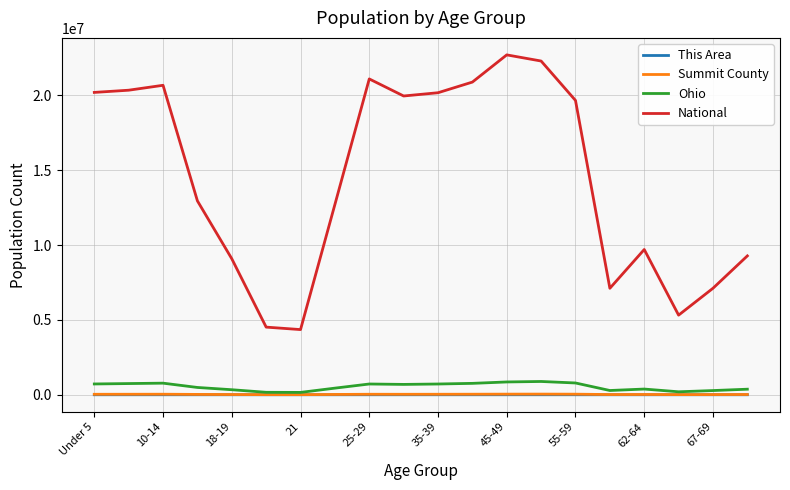

True or false: National and Summit County intersect in this chart.

False